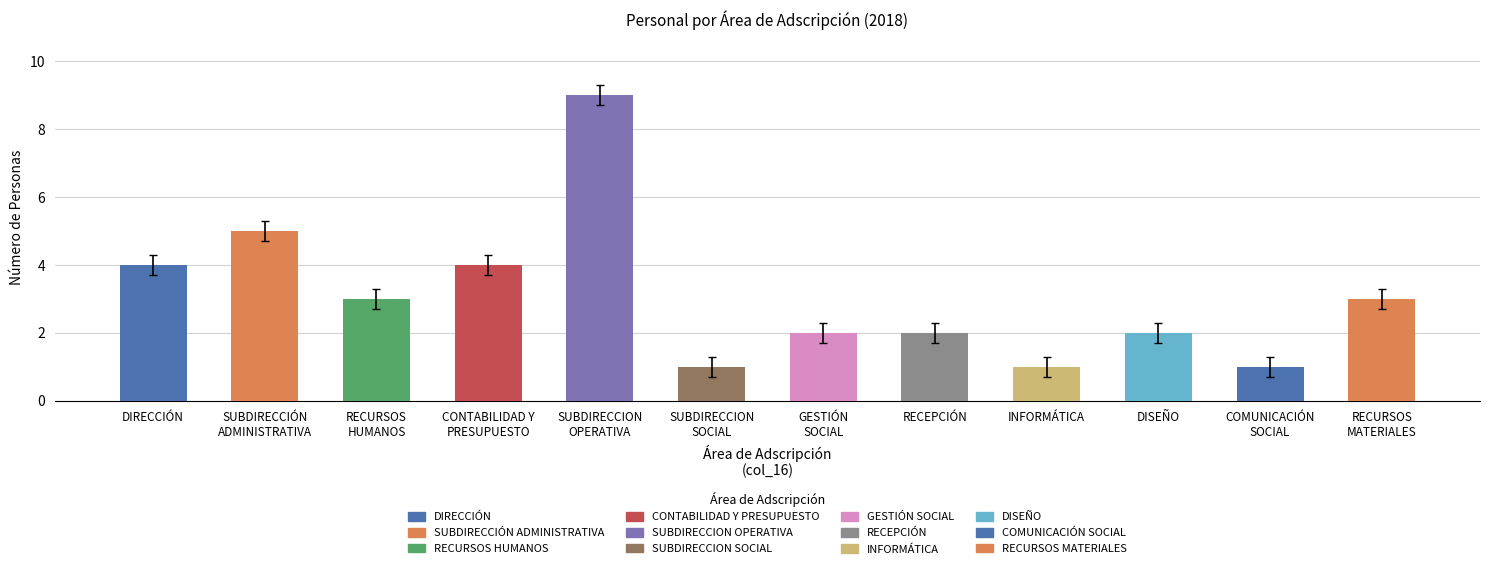

What is the minimum value shown in the chart?

1